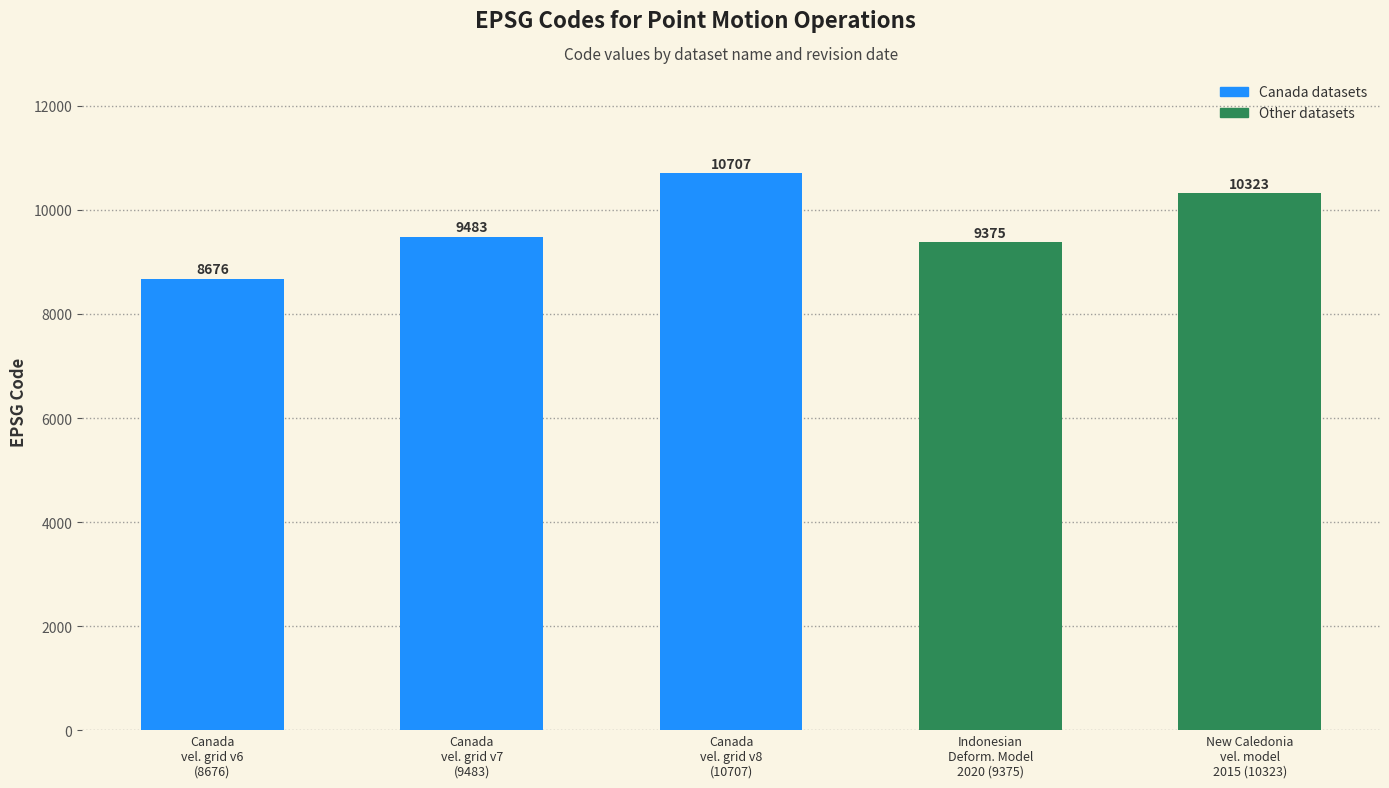

Which has a higher value, Canada
vel. grid v8
(10707) or New Caledonia
vel. model
2015 (10323)?

Canada
vel. grid v8
(10707)